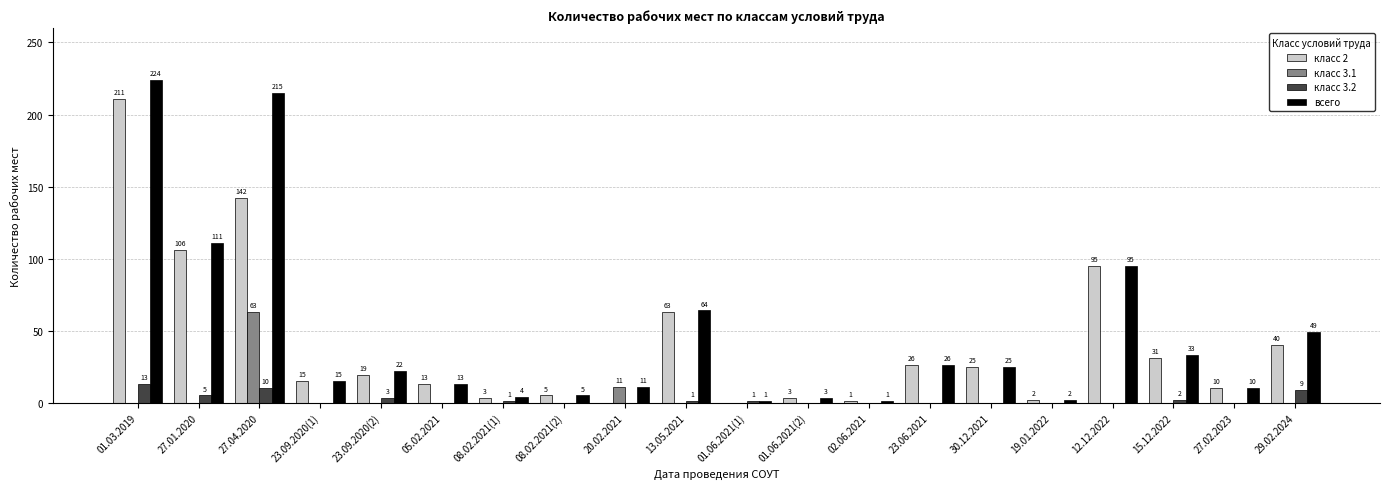

What is the total value across all series at 27.04.2020?

430